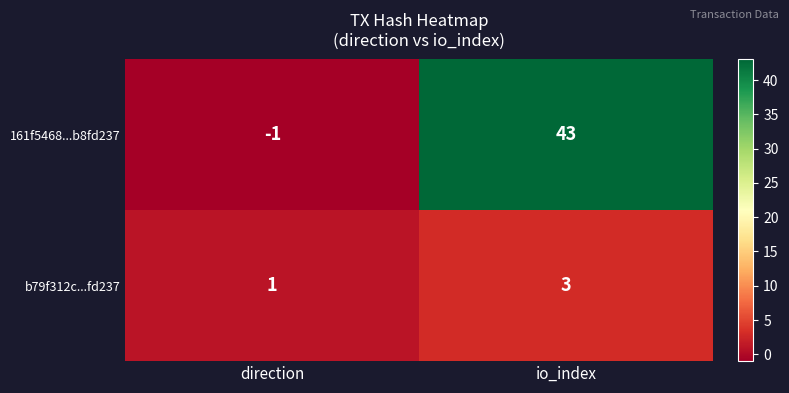

List the series in order of their peak value, highest first.

161f5468...b8fd237, b79f312c...fd237